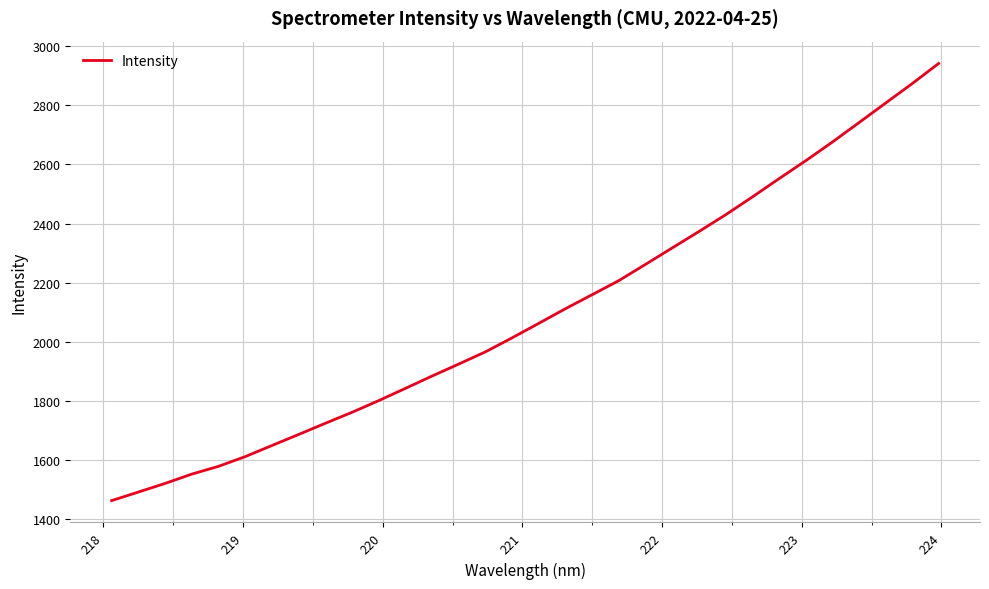

What is the maximum value shown in the chart?

2941.1